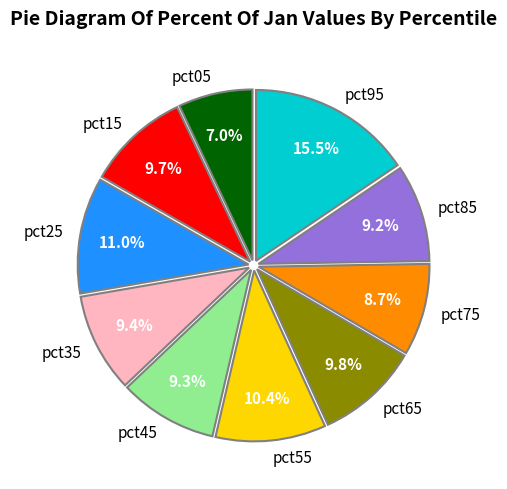

Combined, do pct65 and pct45 account for over 50%?

No